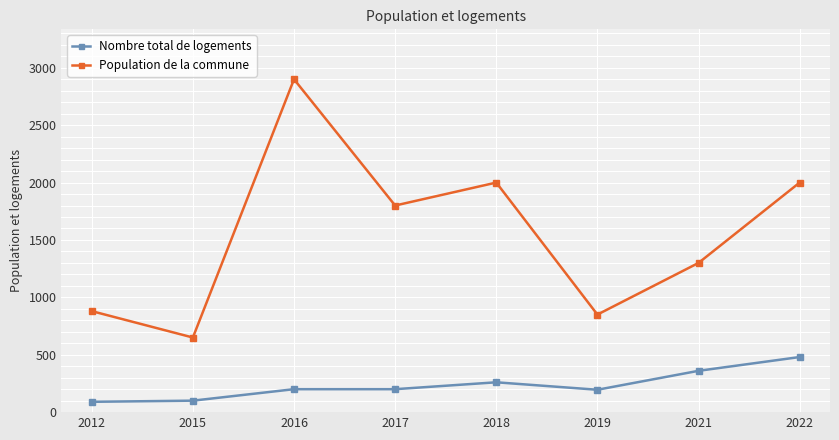

True or false: Population de la commune has more than 0 points higher than both neighbors.

True